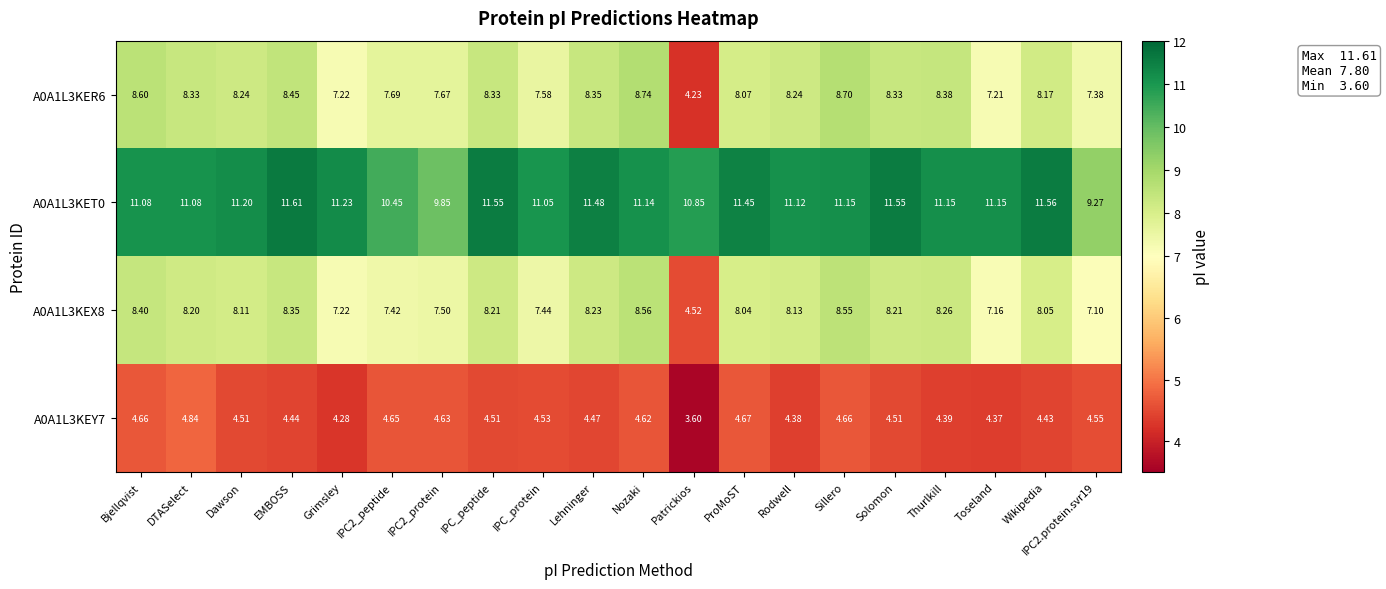

At which label does A0A1L3KEX8 first exceed 8?

Bjellqvist